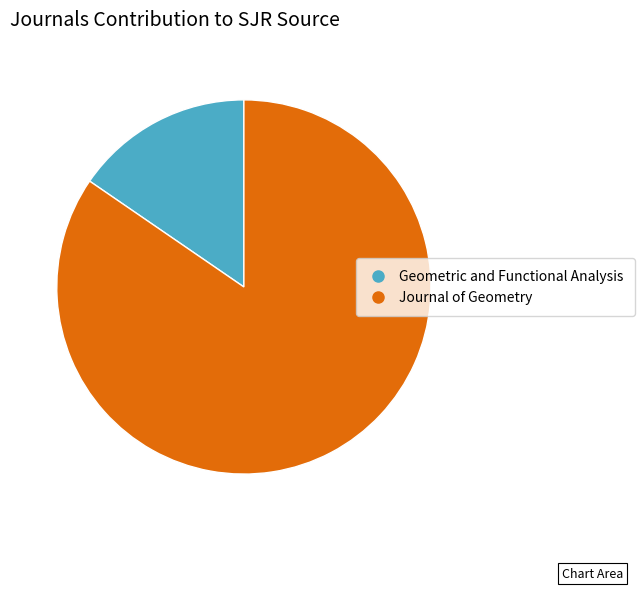

Is it true that Journal of Geometry is 97% of the pie?

False